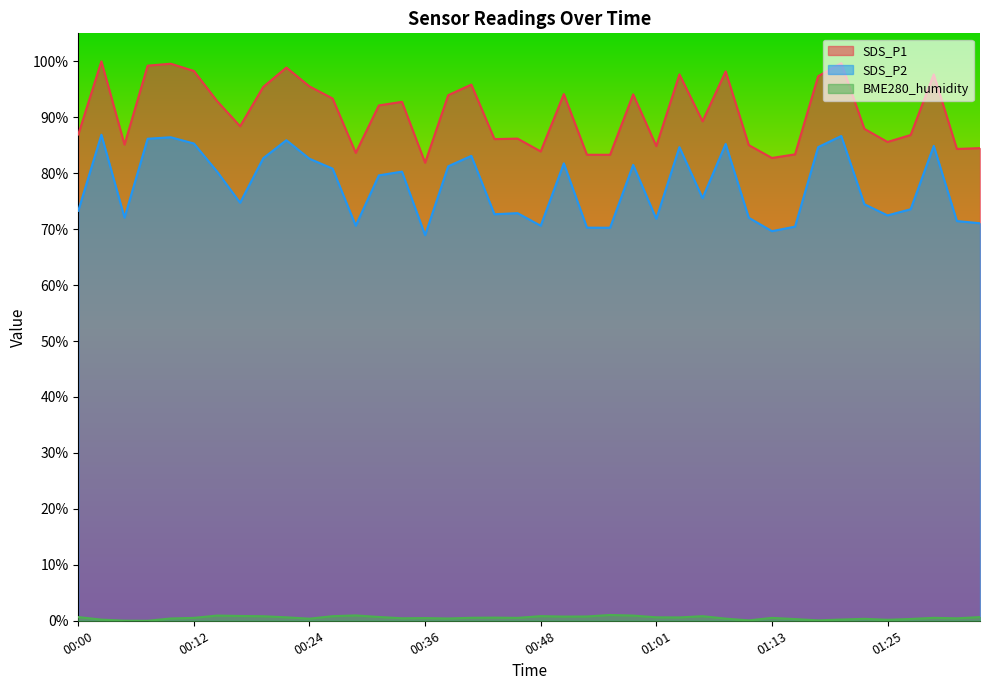

True or false: BME280_humidity and SDS_P2 intersect in this chart.

False